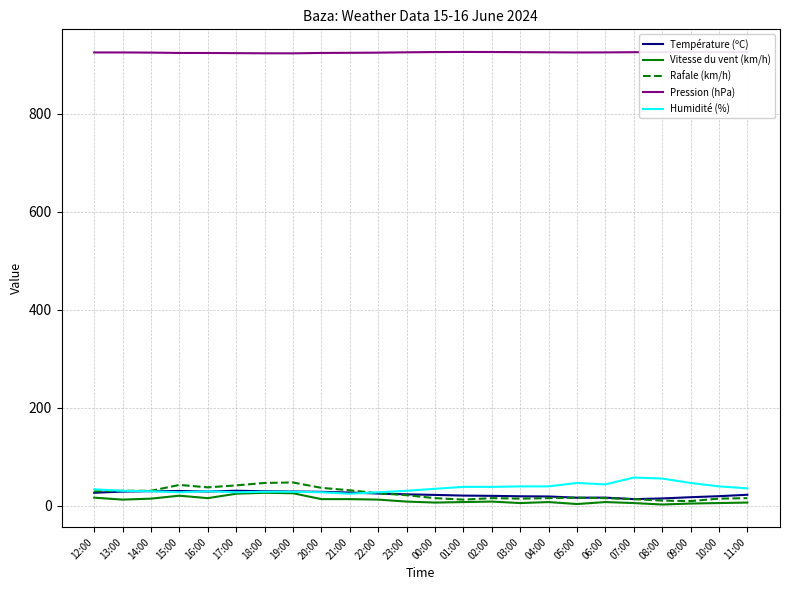

True or false: Rafale (km/h) and Pression (hPa) intersect in this chart.

False